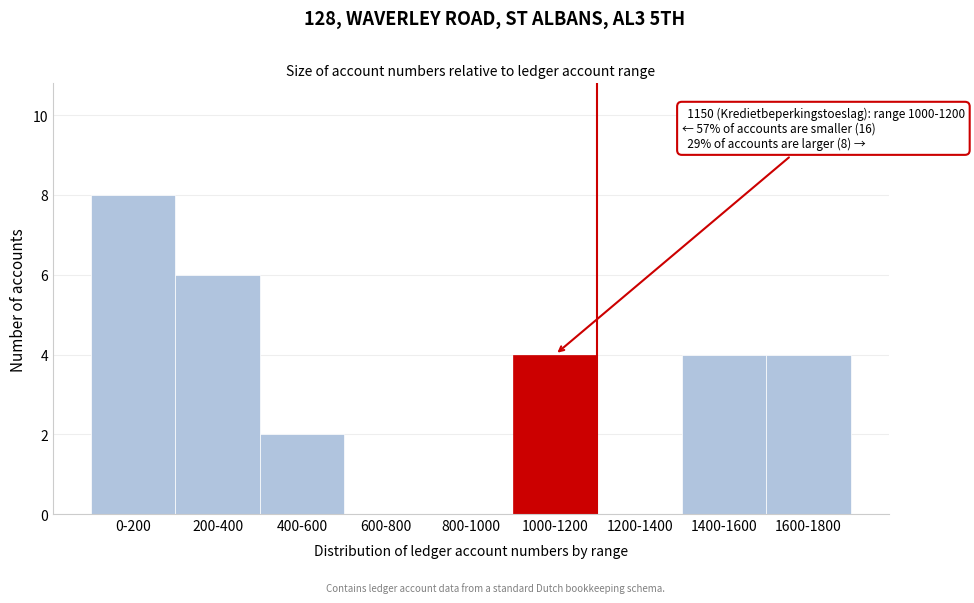

Reading right to left, transcribe all the data shown in this chart.

1600-1800=4	1400-1600=4	1200-1400=0	1000-1200=4	800-1000=0	600-800=0	400-600=2	200-400=6	0-200=8